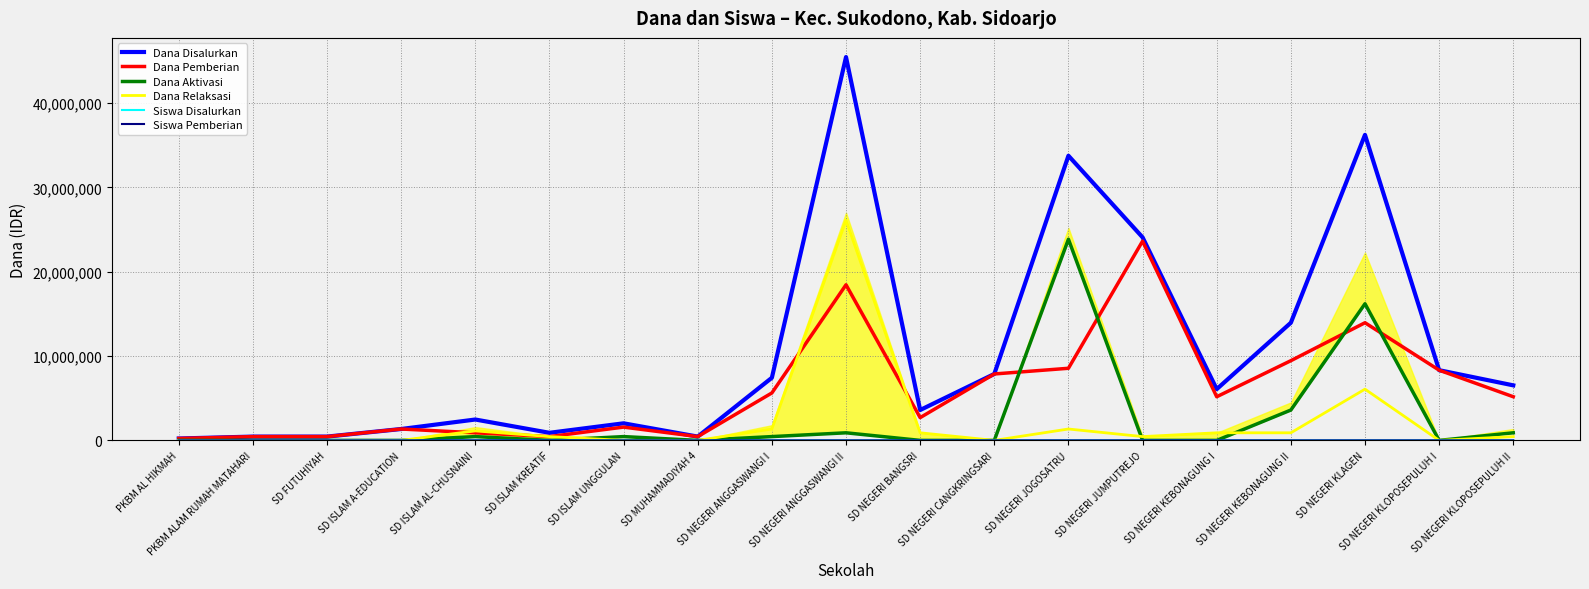

Between SD NEGERI KEBONAGUNG II and SD NEGERI KLOPOSEPULUH I, which is larger?

SD NEGERI KEBONAGUNG II